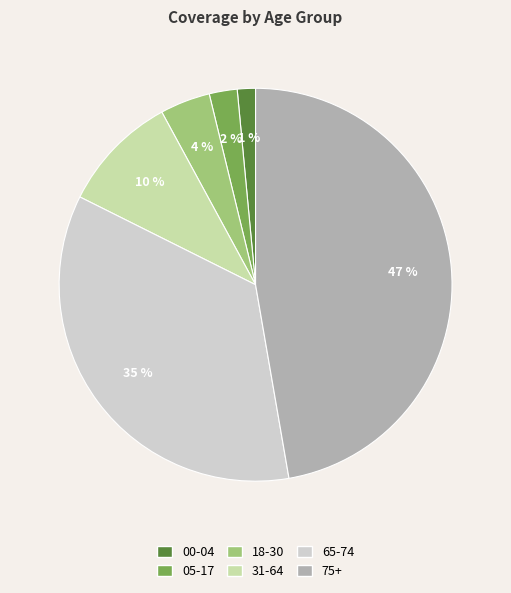

To the nearest percent, what is the combined percentage of 18-30 and 31-64?

14%